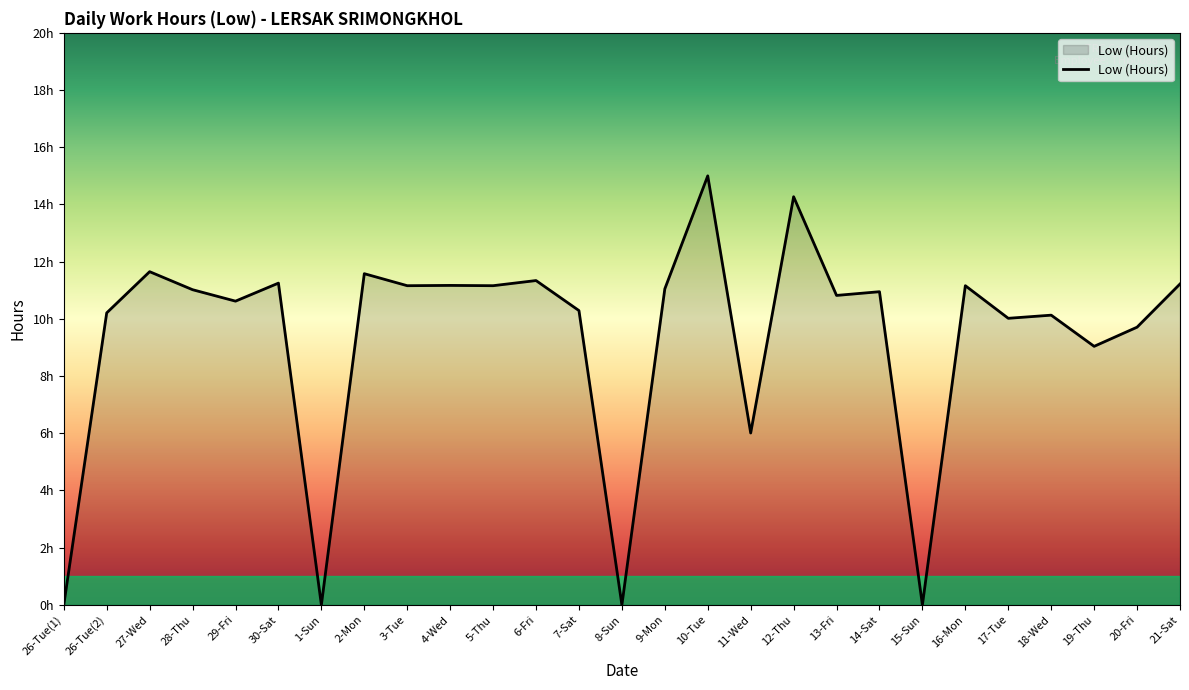

Does the chart have visible grid lines?

No